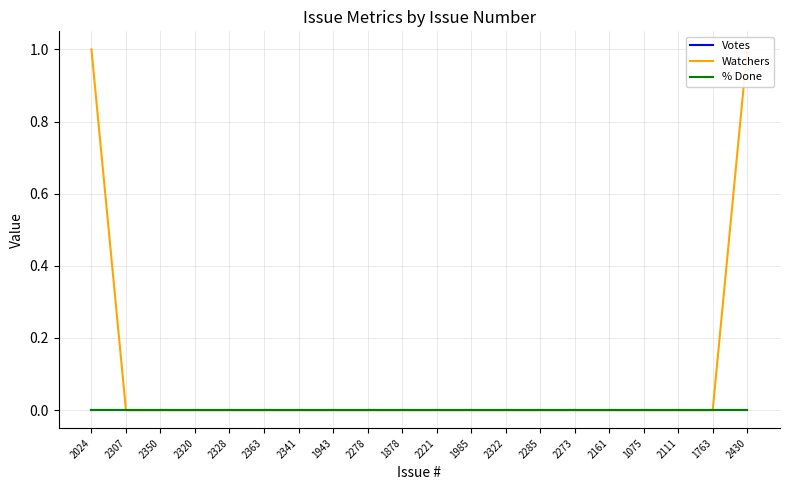

Which has a higher value, 1075 or 2363?

1075